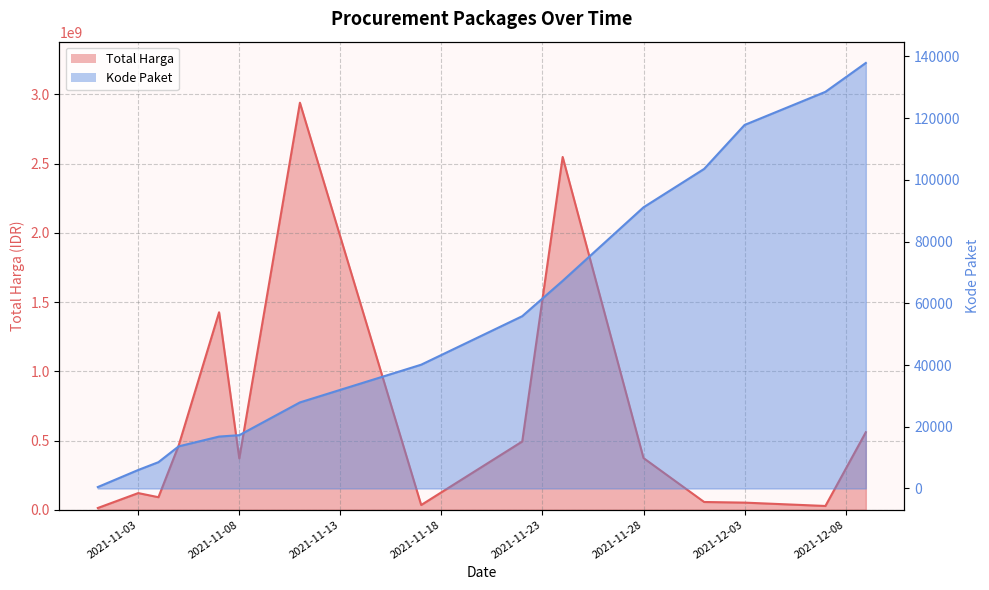

What is the spread (max minus min) of values at 2021-11-24?

2547259821